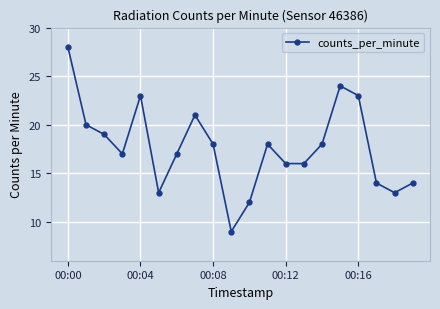

What is the minimum value shown in the chart?

9